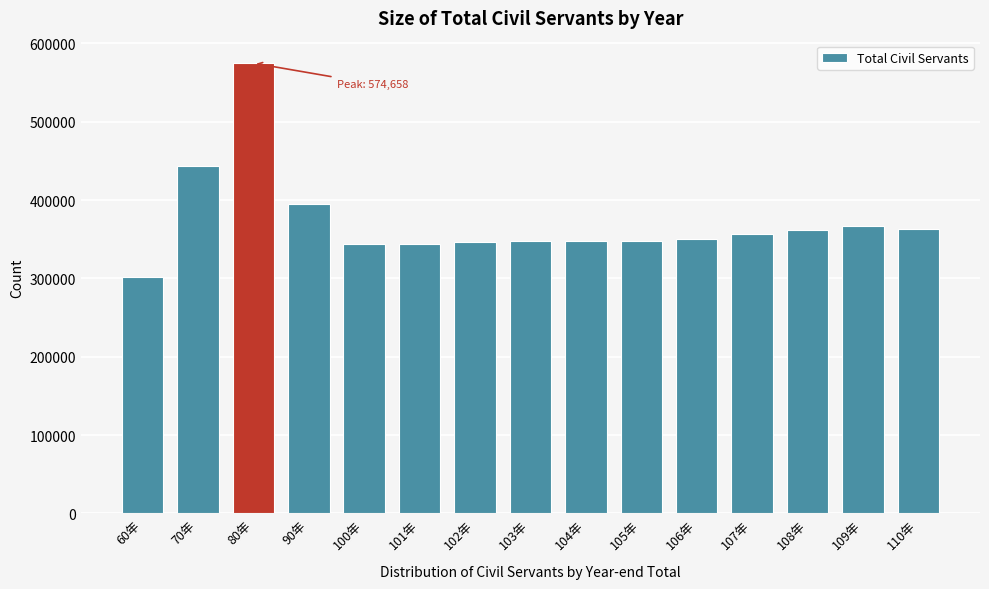

What is the change in value from 60年 to 100年?

+41304